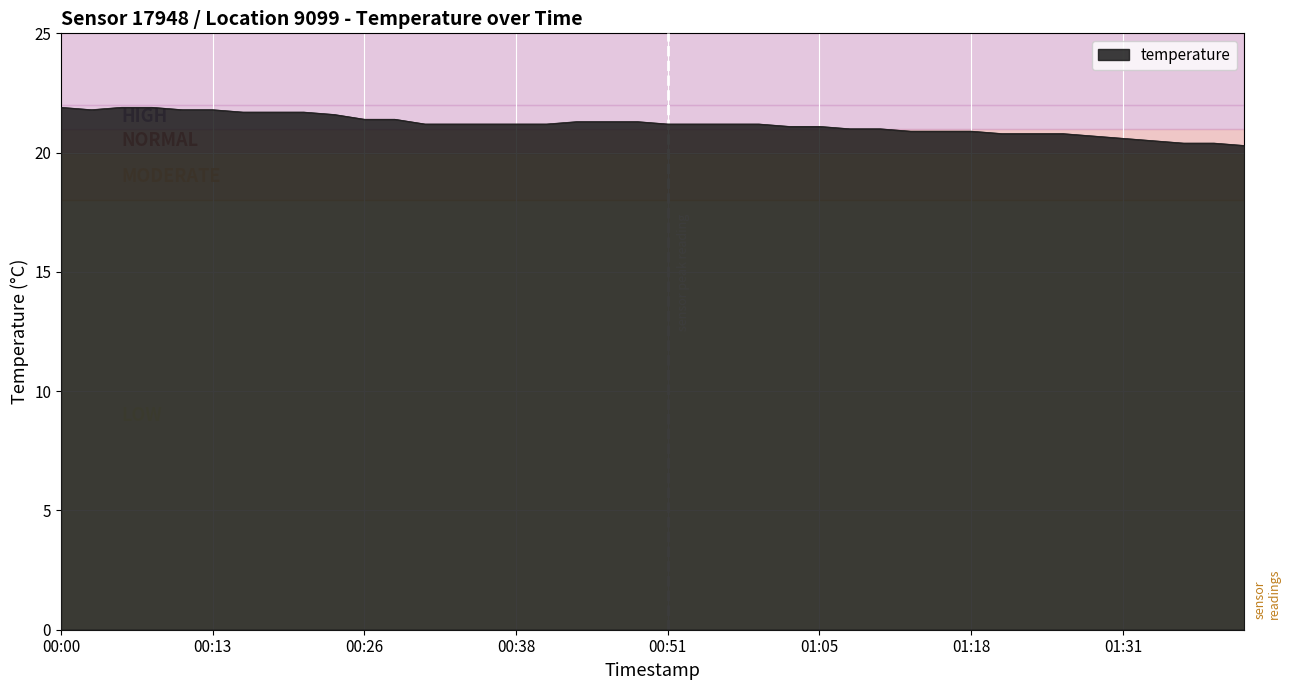

What is the maximum value shown in the chart?

21.9